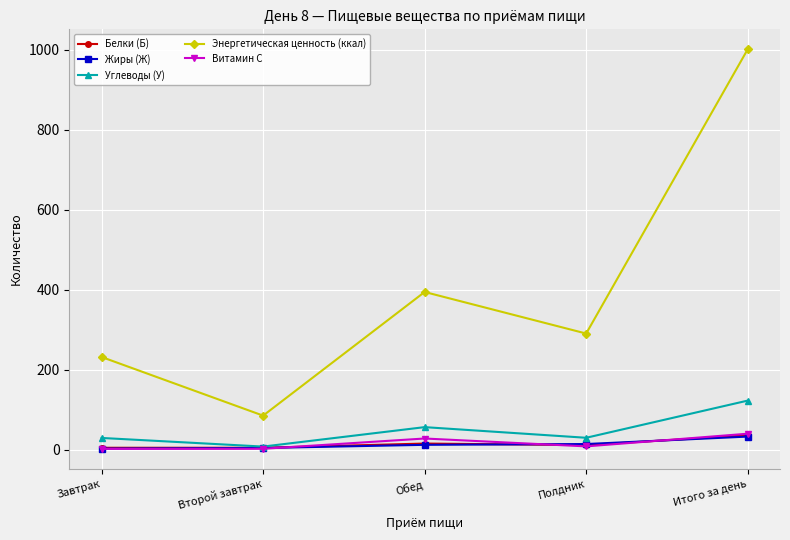

At which label is Энергетическая ценность (ккал) closest to 543?

Обед